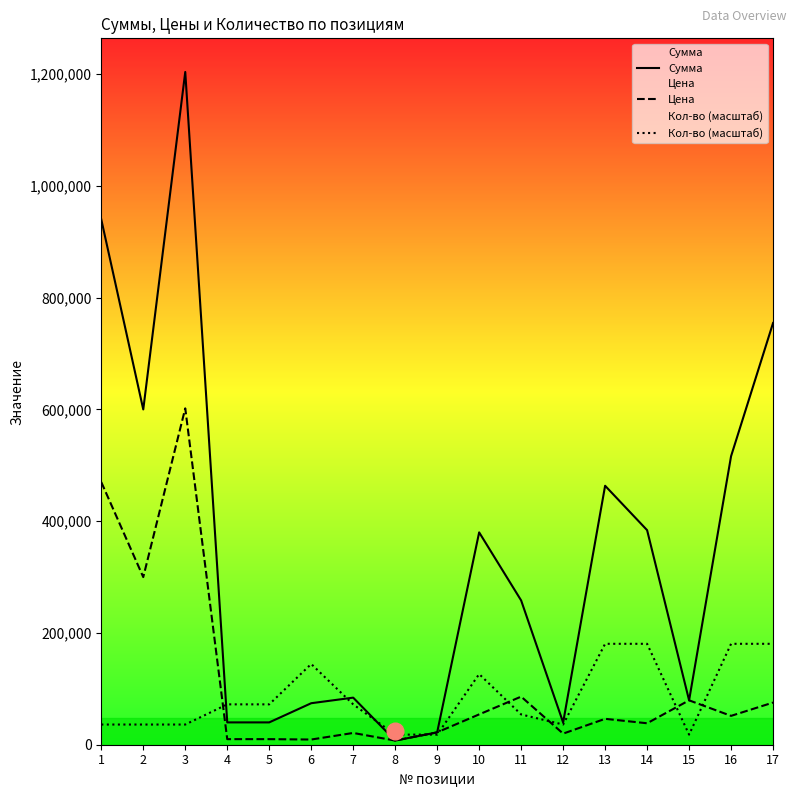

True or false: Сумма and Кол-во (масштаб) cross at least once.

True